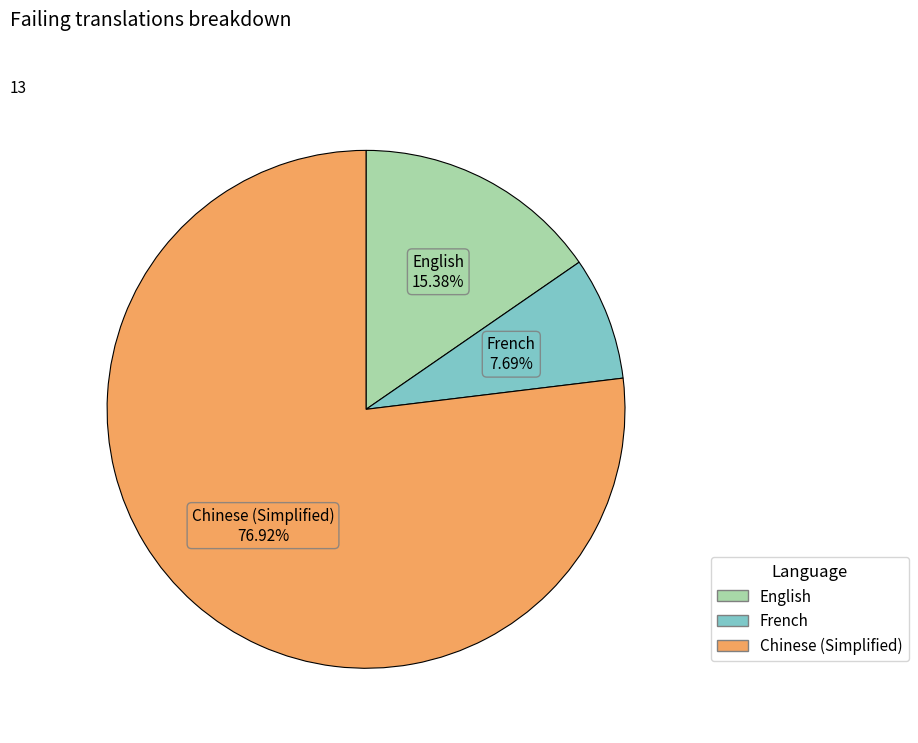

Is there a majority slice in this chart?

Yes